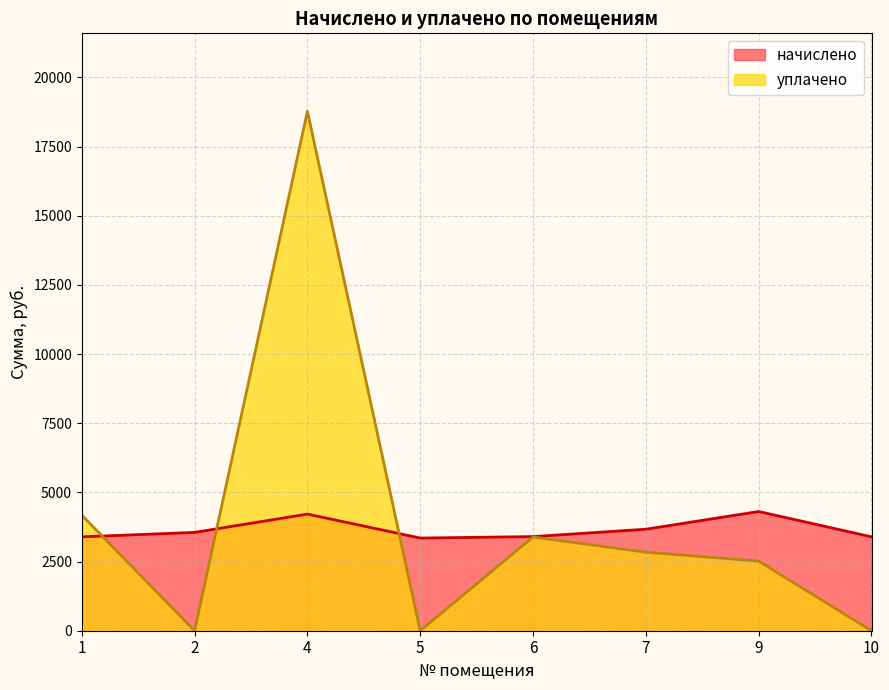

At which label is уплачено closest to 9387?

1